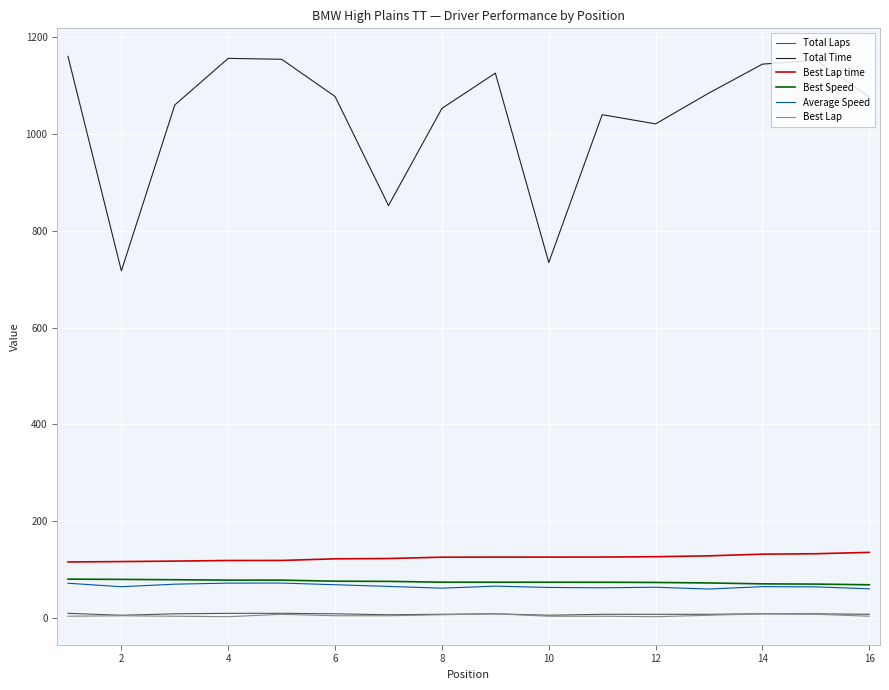

What is the maximum value for Best Speed?

79.7